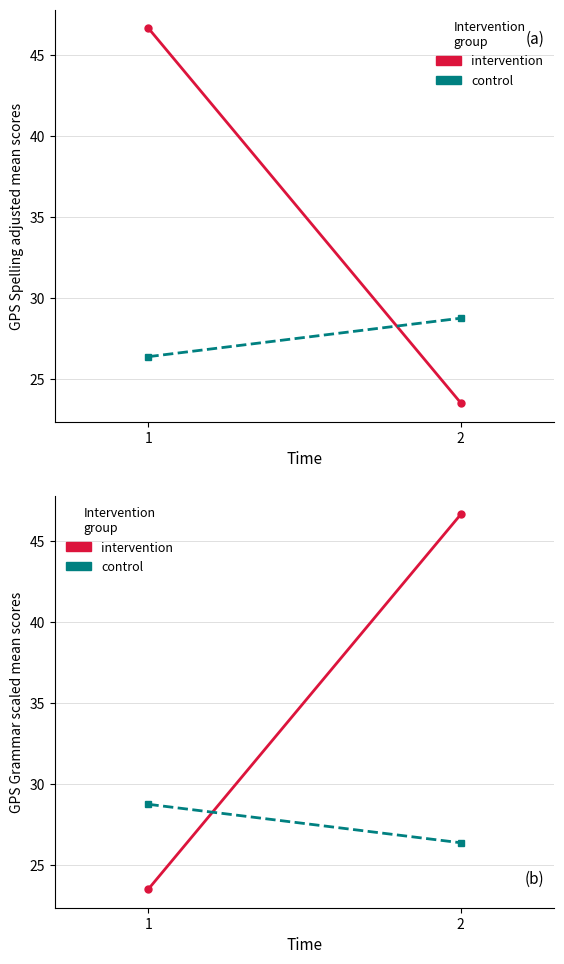

Rank the series by their maximum value, from highest to lowest.

intervention, control